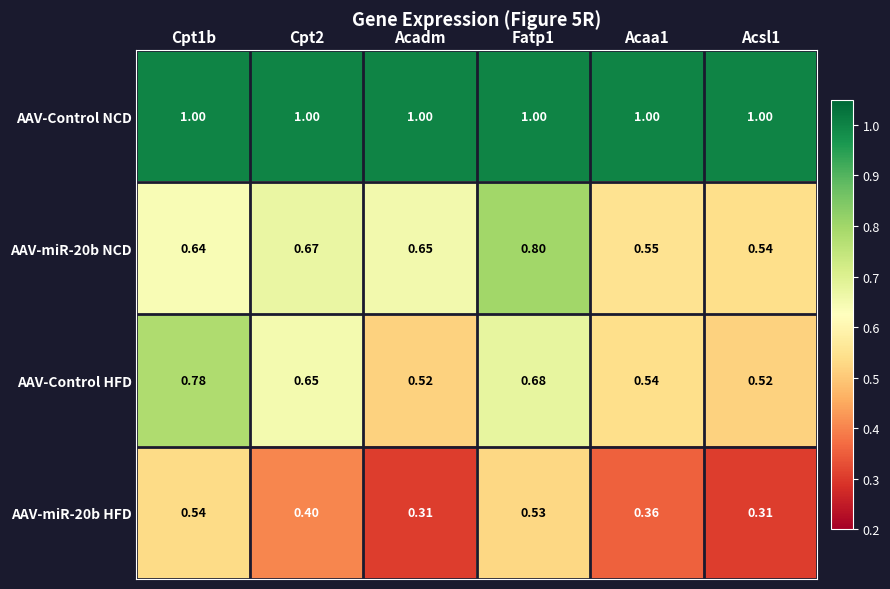

Count the number of categories in the chart.

6